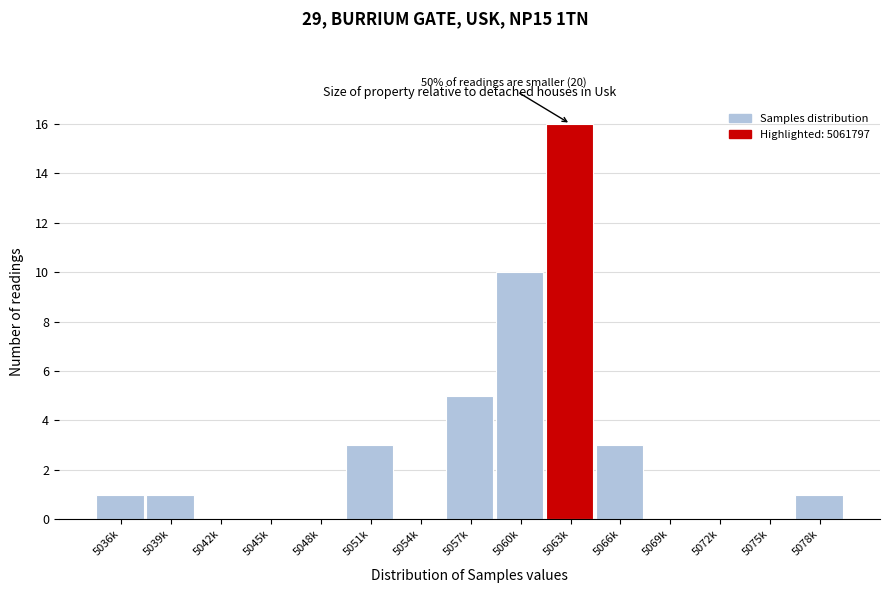

Reading right to left, what are all the values shown in this chart?

5078k=1	5075k=0	5072k=0	5069k=0	5066k=3	5063k=16	5060k=10	5057k=5	5054k=0	5051k=3	5048k=0	5045k=0	5042k=0	5039k=1	5036k=1